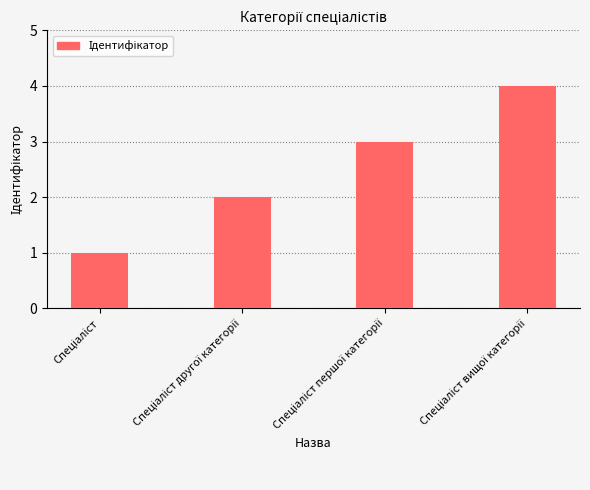

What is the difference between the second highest and minimum values?

2